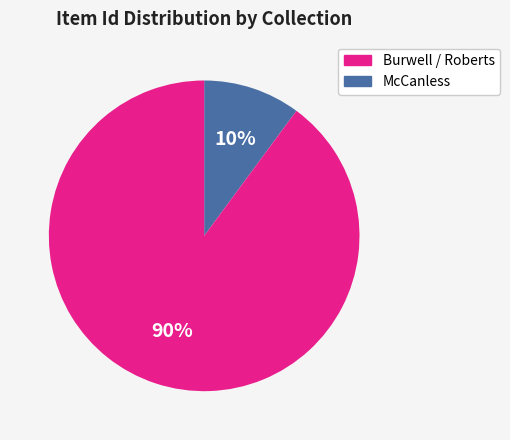

Is there a majority slice in this chart?

Yes